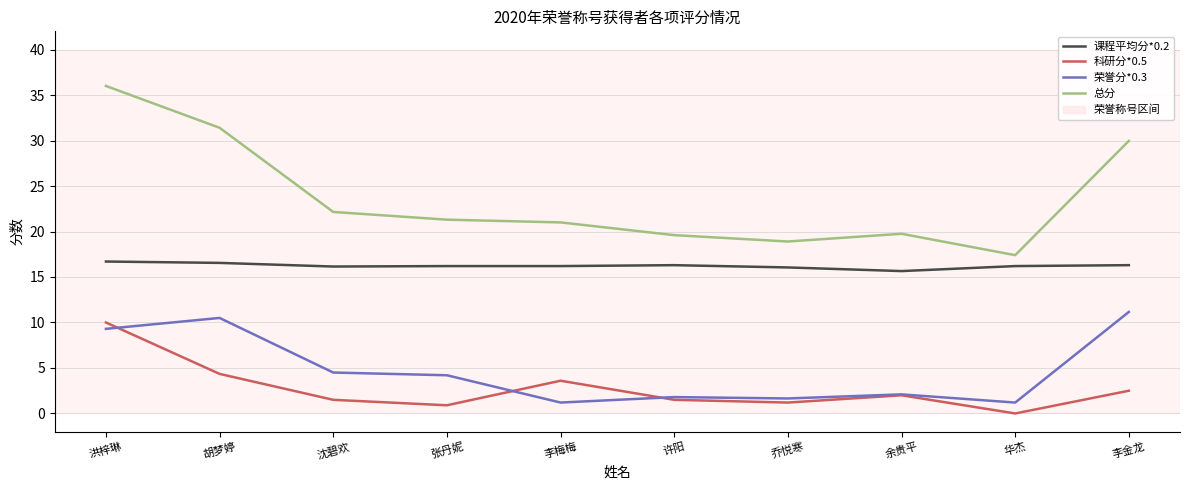

How many interior local peaks does the 科研分*0.5 series have?

2